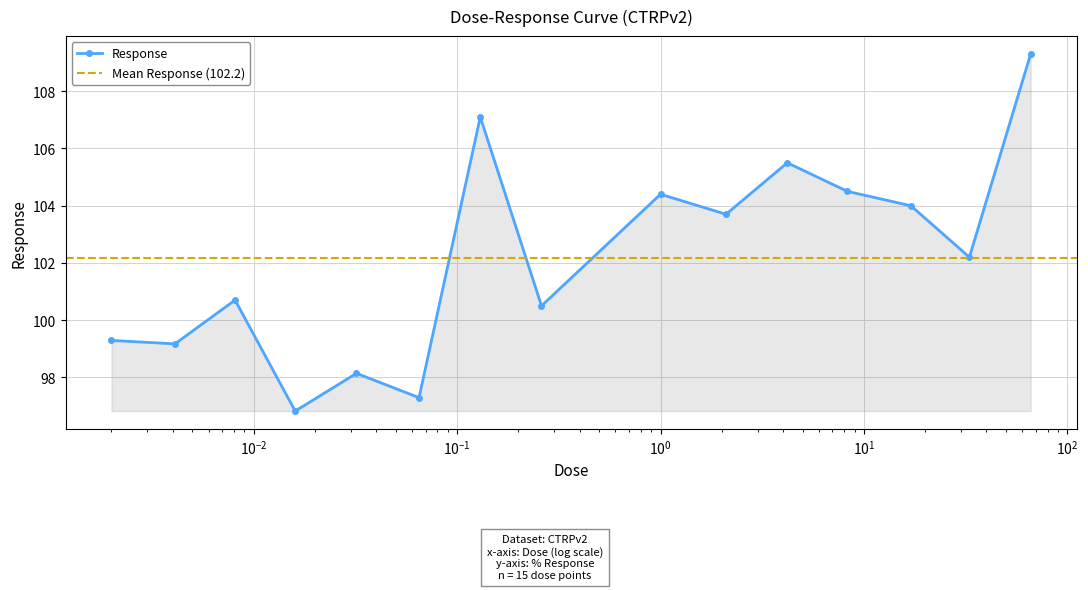

What is the minimum value for Response?

96.8